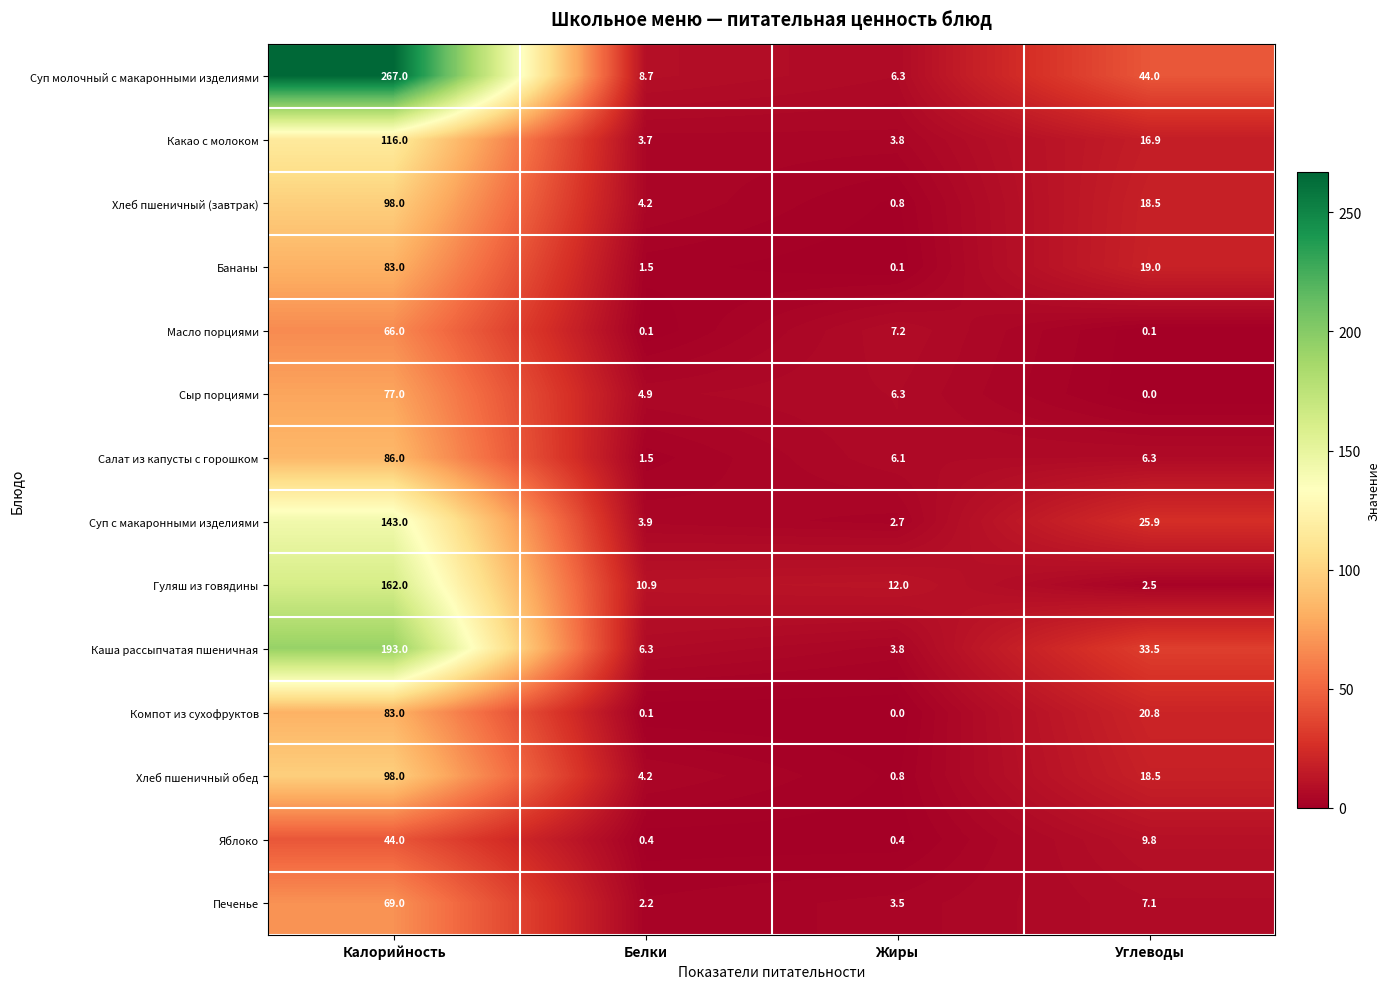

What is the highest value of the Суп молочный с макаронными изделиями series?

267.0